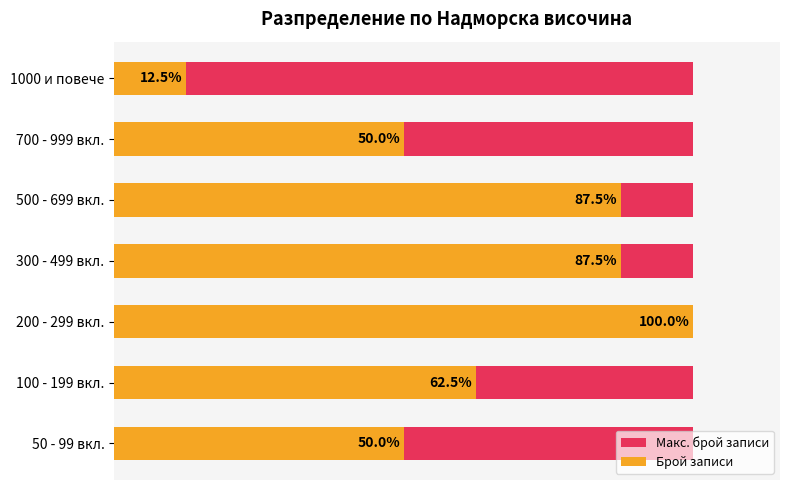

Does the chart contain stacked bars?

No